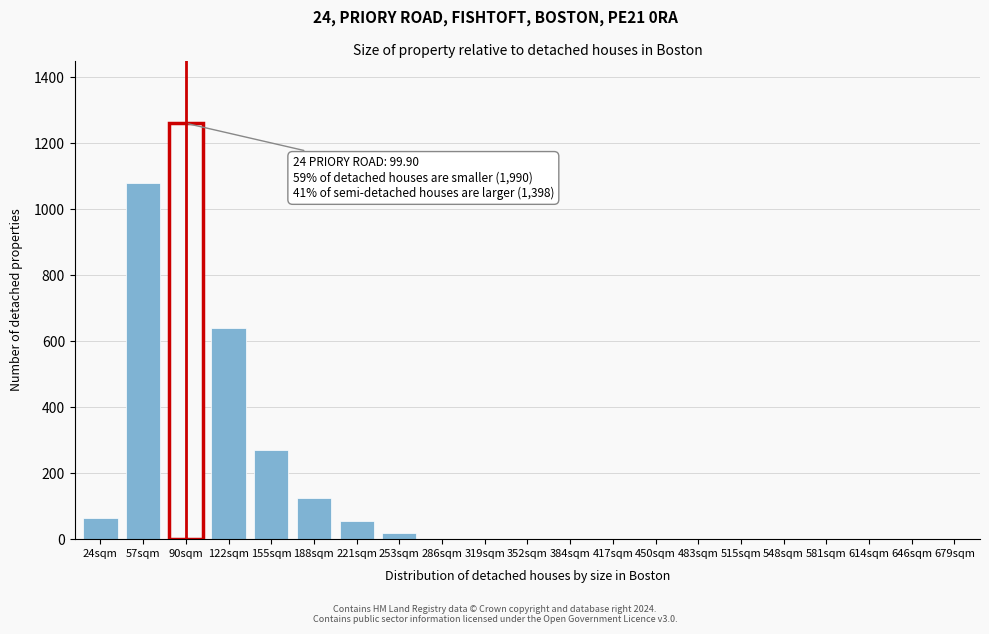

Reading left to right, extract all data points from this chart.

24sqm=65	57sqm=1080	90sqm=1260	122sqm=640	155sqm=270	188sqm=125	221sqm=55	253sqm=20	286sqm=0	319sqm=0	352sqm=0	384sqm=0	417sqm=0	450sqm=0	483sqm=0	515sqm=0	548sqm=0	581sqm=0	614sqm=0	646sqm=0	679sqm=0